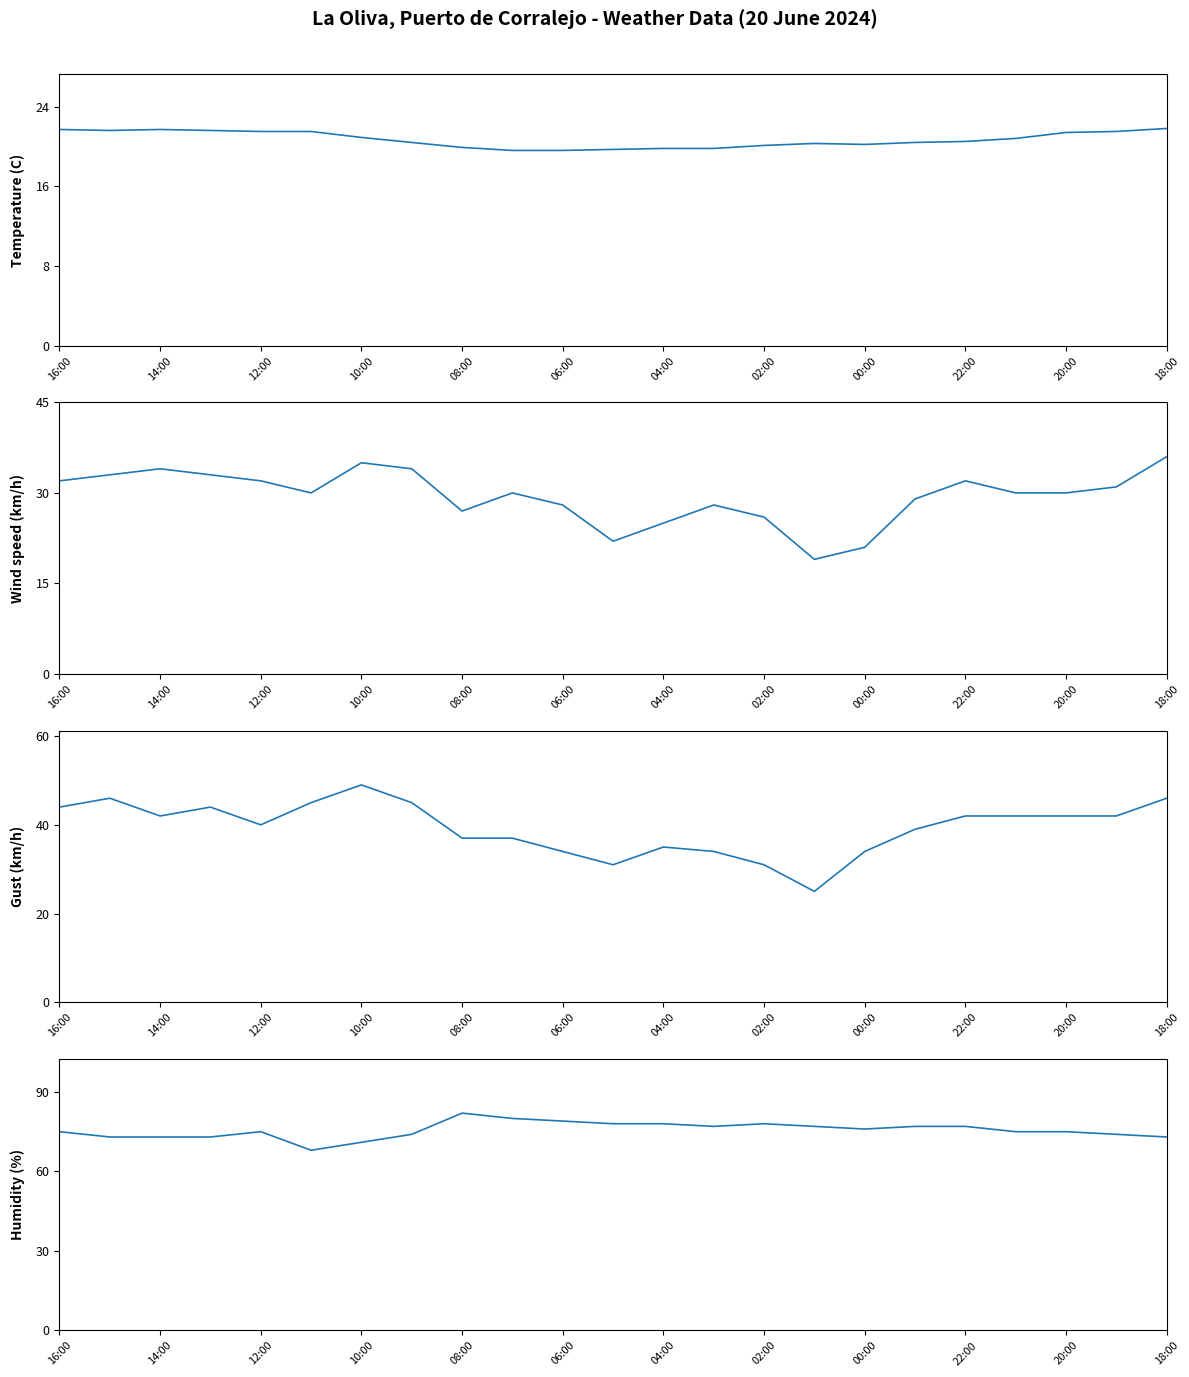

What is the maximum value for Wind speed (km/h)?

36.0